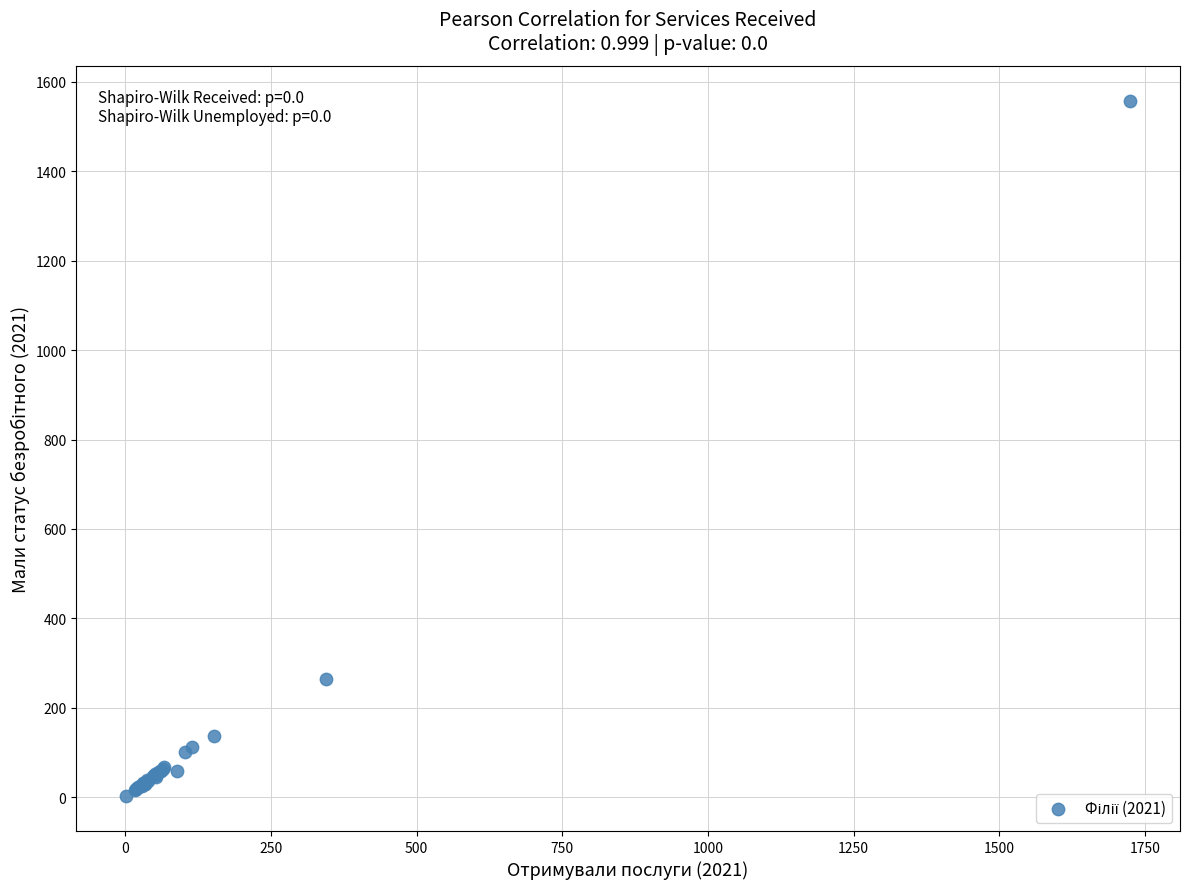

What Y value in the scatter plot is closest to 780?

265